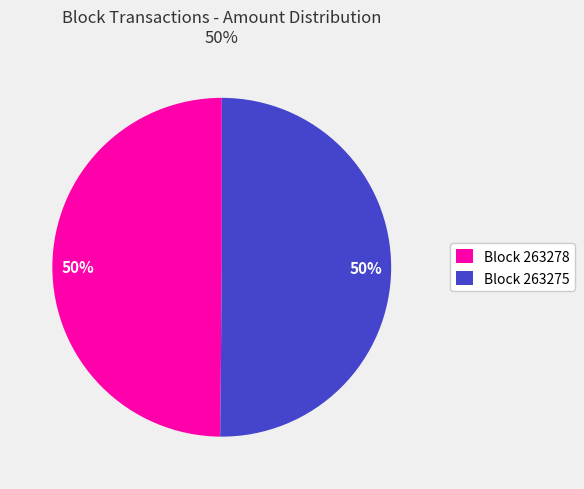

How many slices are in this pie chart?

2